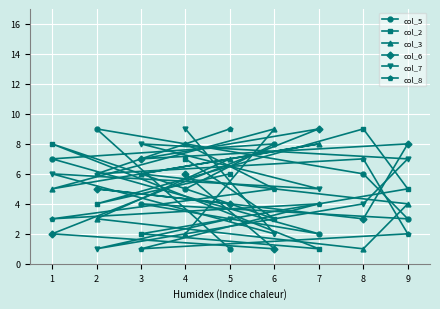

At which label does col_6 reach its minimum?

6